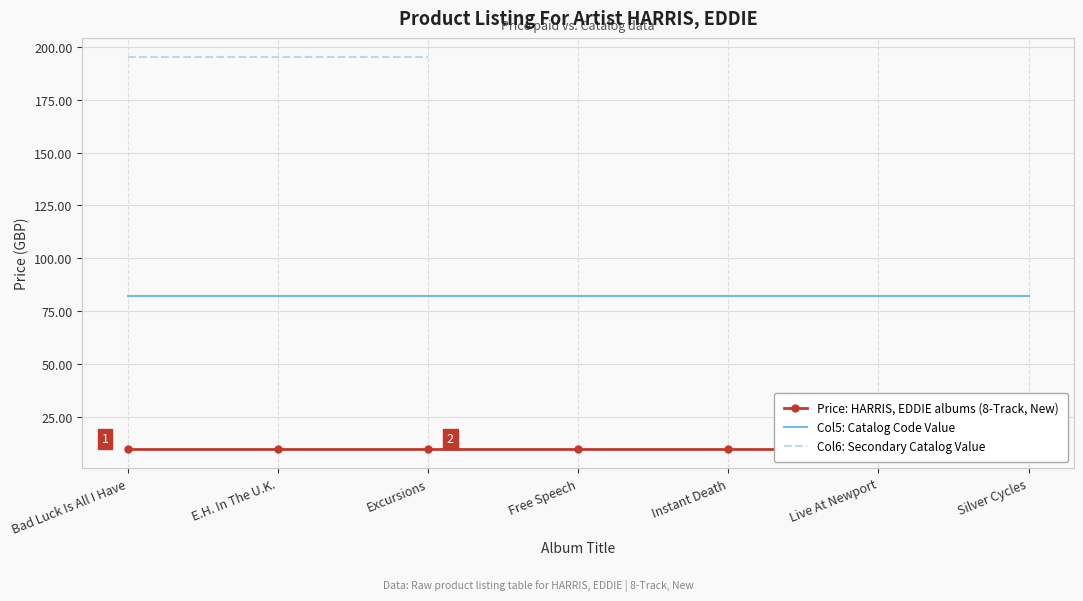

Which series has the largest range (max minus min)?

Price: HARRIS, EDDIE albums (8-Track, New)